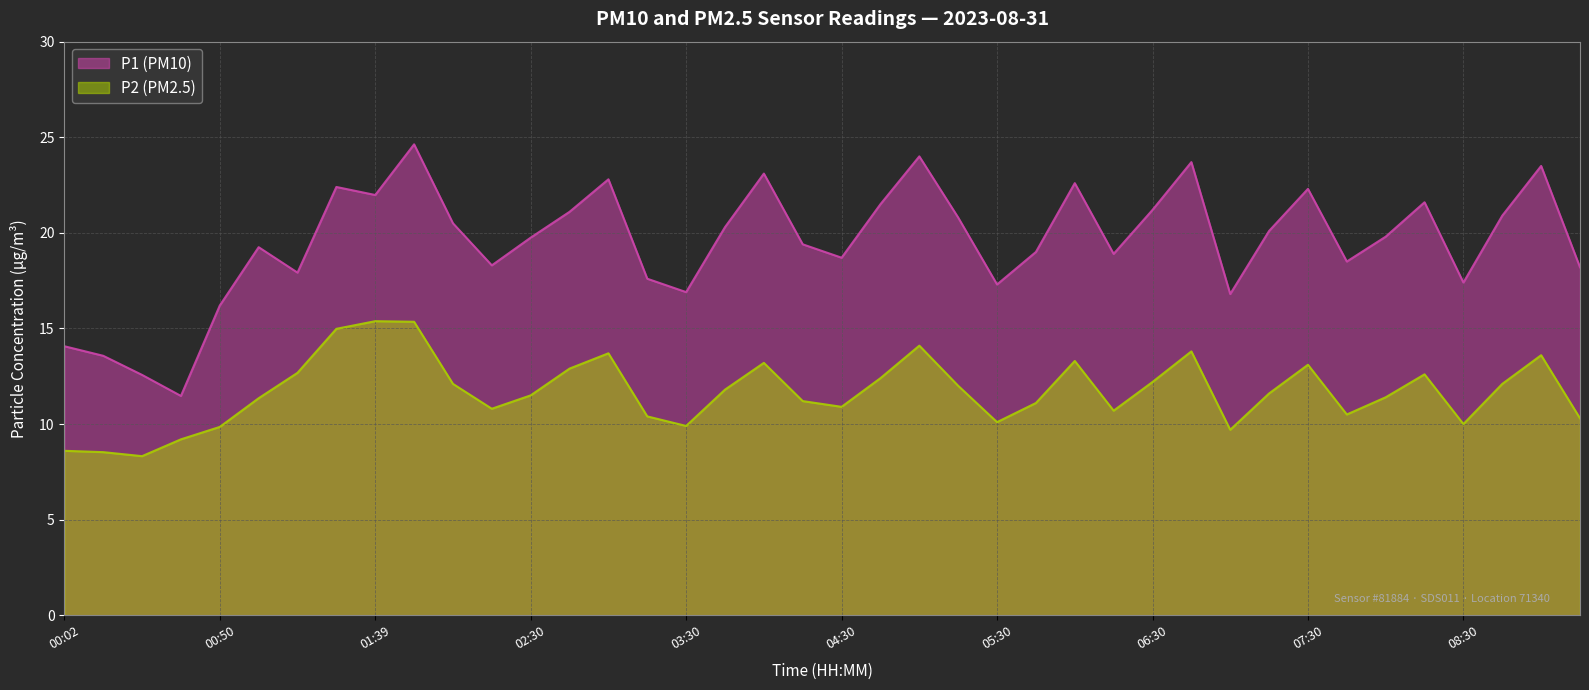

What position from the right is 00:38?

37